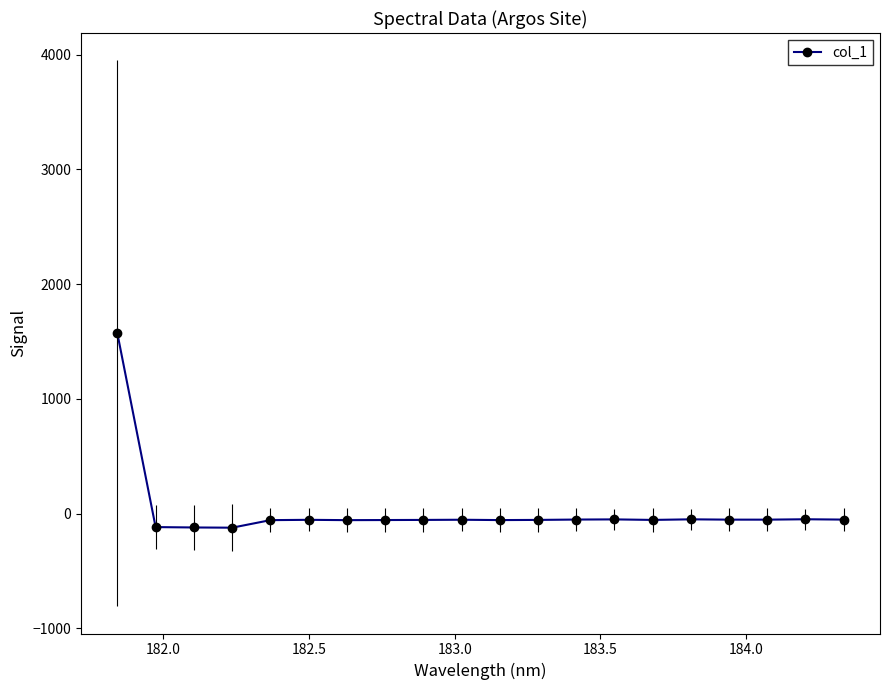

What is the value of the 1st point from the left?

1572.0